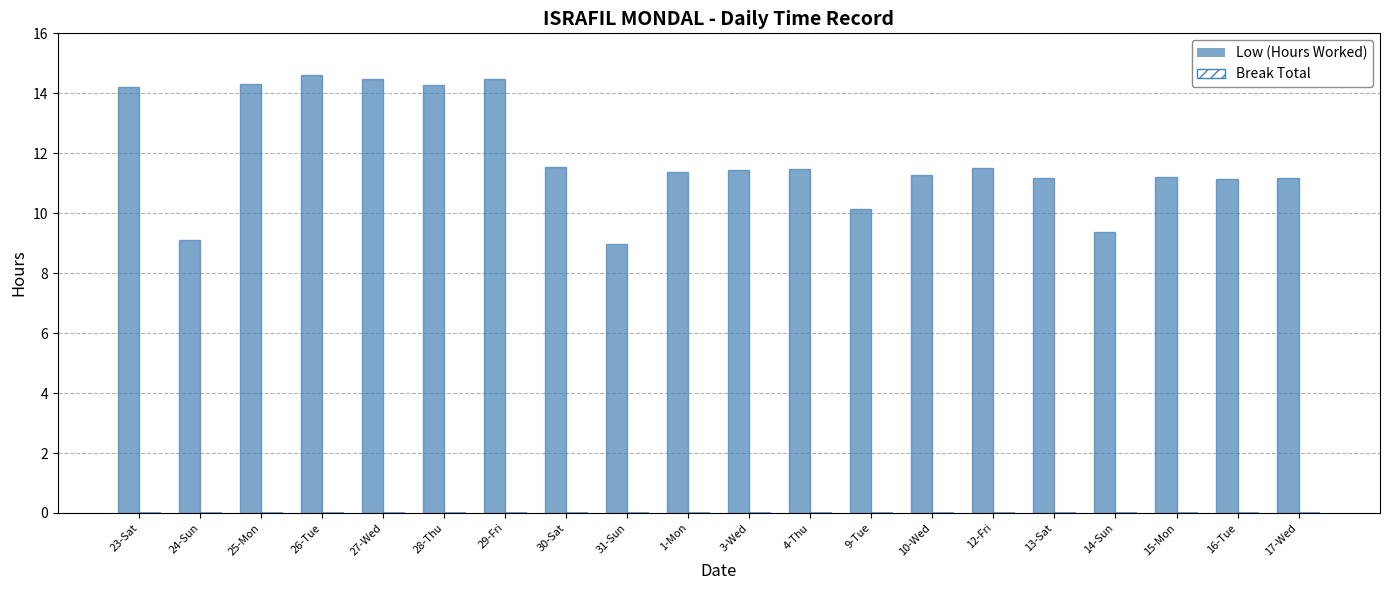

What is the difference between the second highest and second lowest values?

5.4